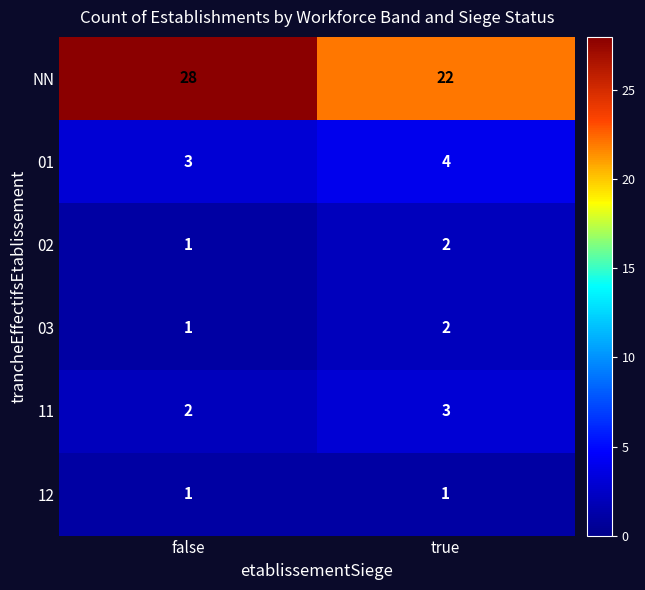

What is the total value across all series at true?

34